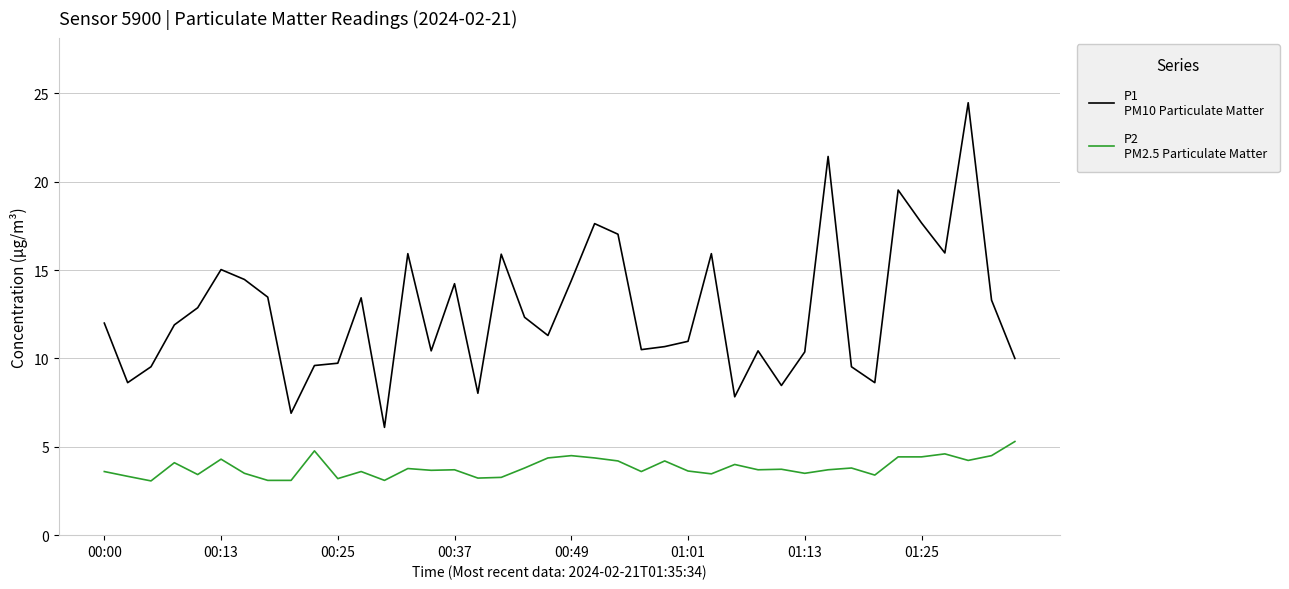

What is the smallest value displayed?

3.1